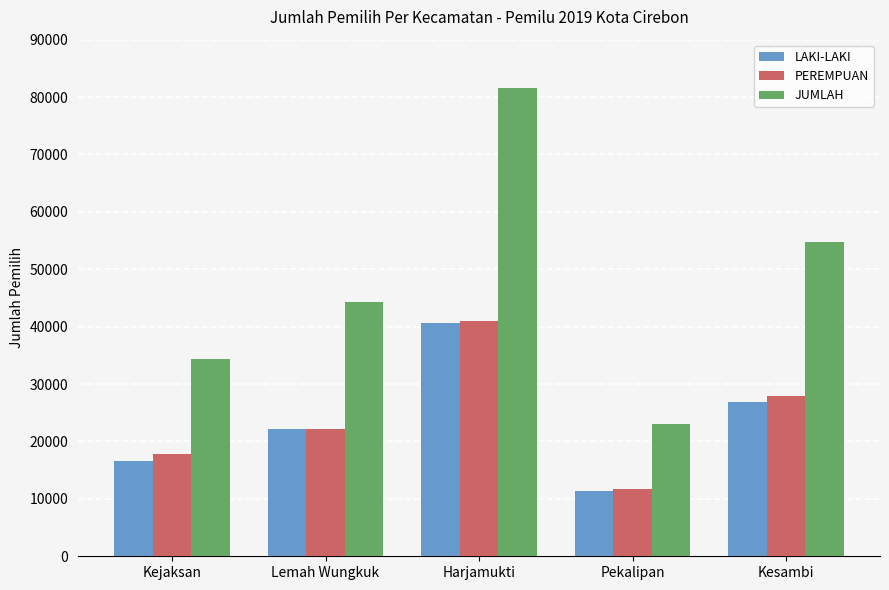

Count the number of data series in this chart.

3